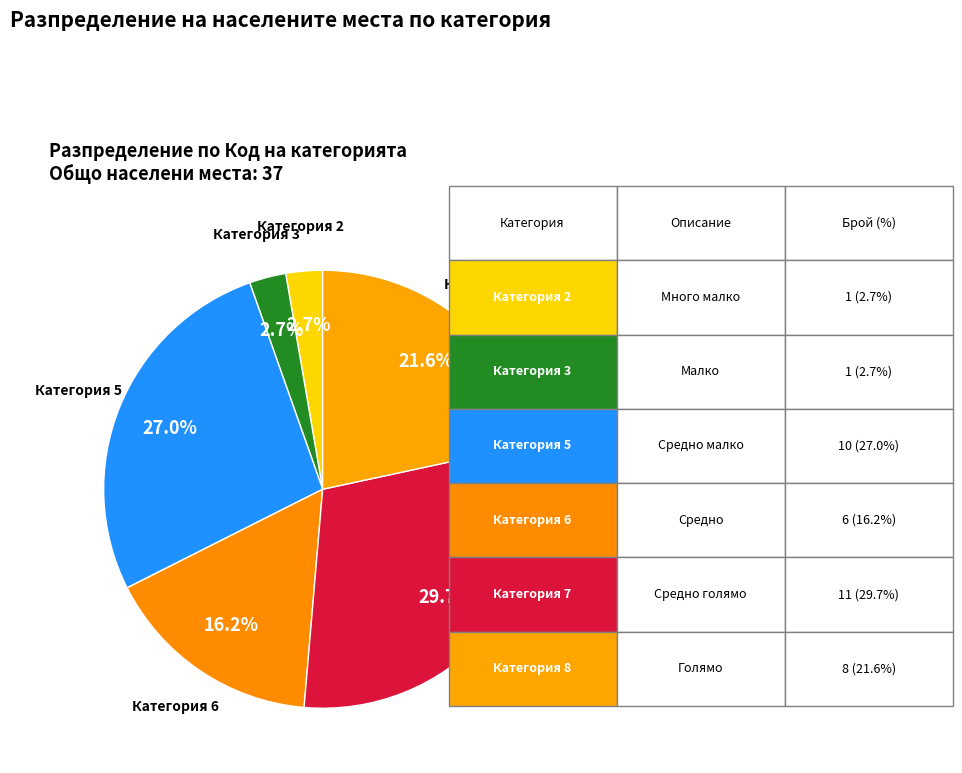

Is there a majority slice in this chart?

No